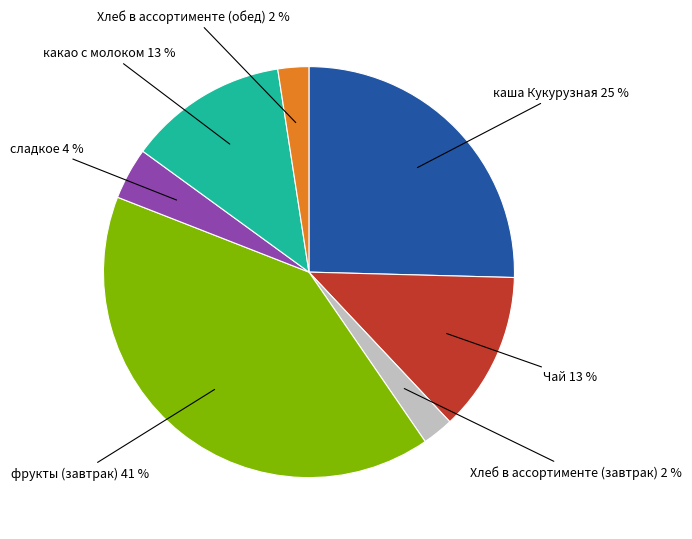

To the nearest percent, what is the average slice percentage?

14%